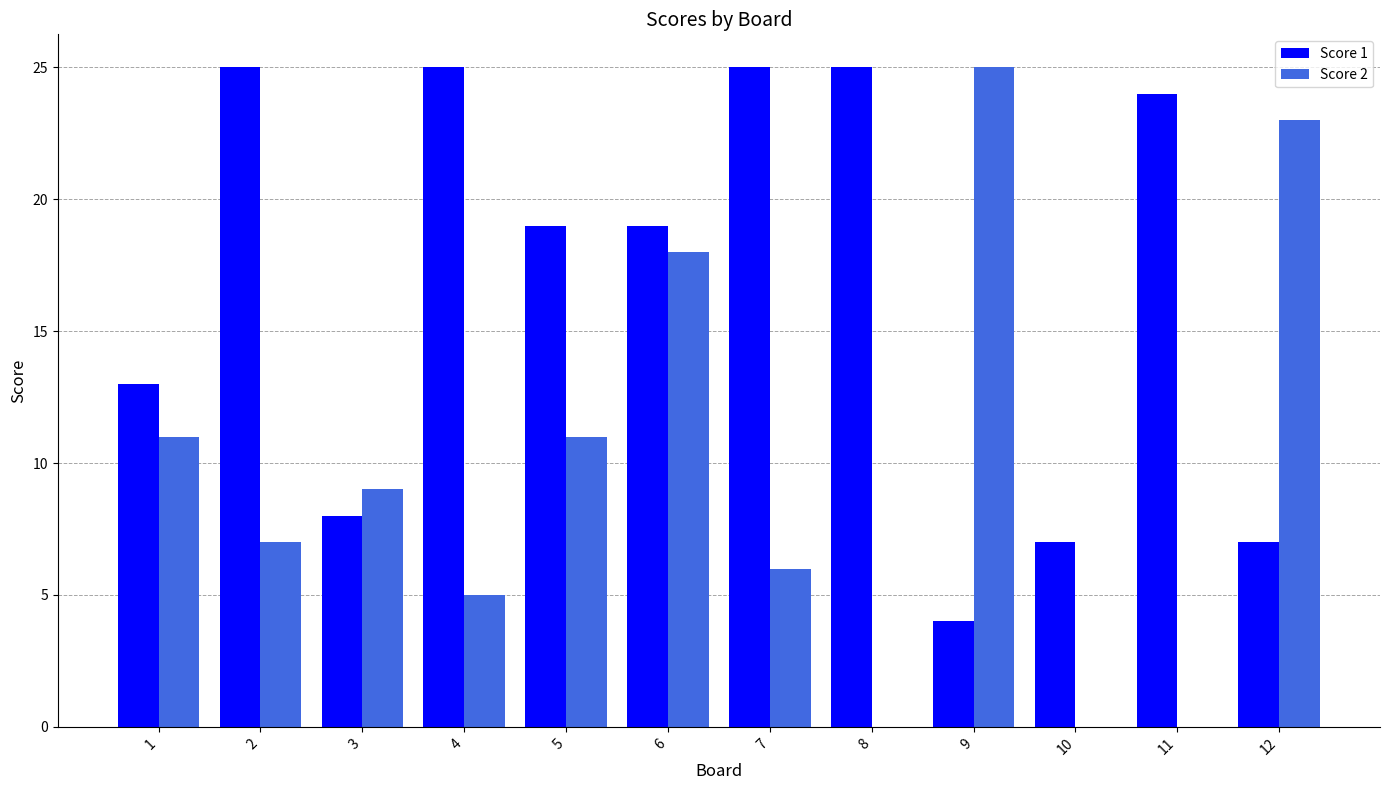

What is the maximum value for Score 2?

25